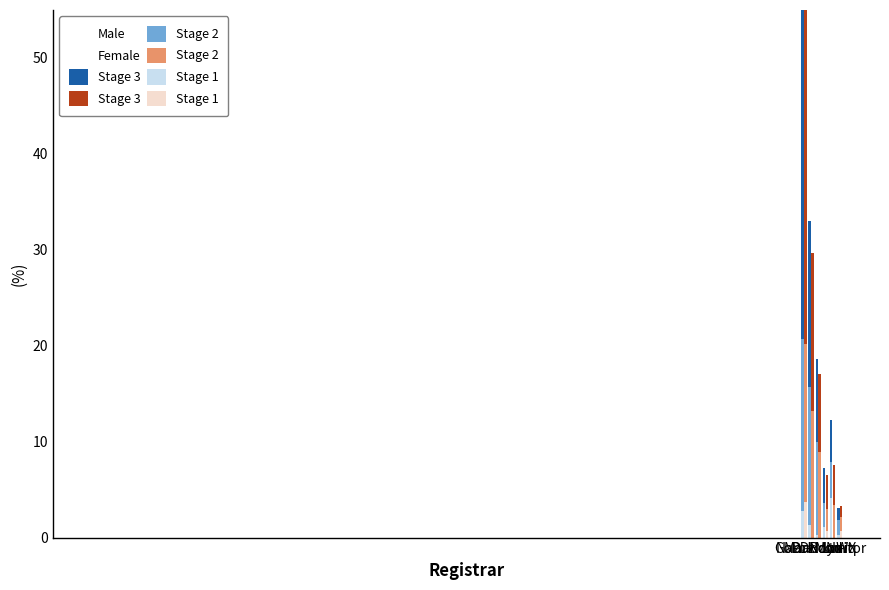

What is the sum of the total-nameservers values at MarkMonitor and Name.com?

16.9